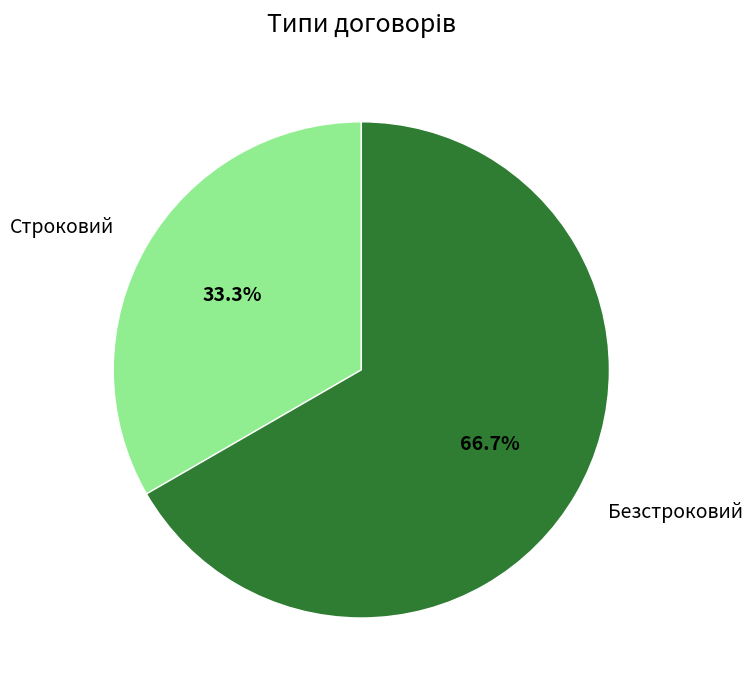

To the nearest percent, what is the difference between the largest and smallest slice percentages?

33%